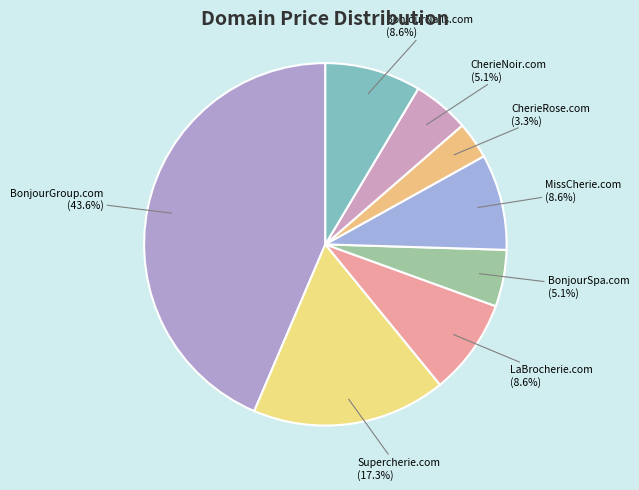

True or false: CherieNoir.com accounts for 5% of the total.

True